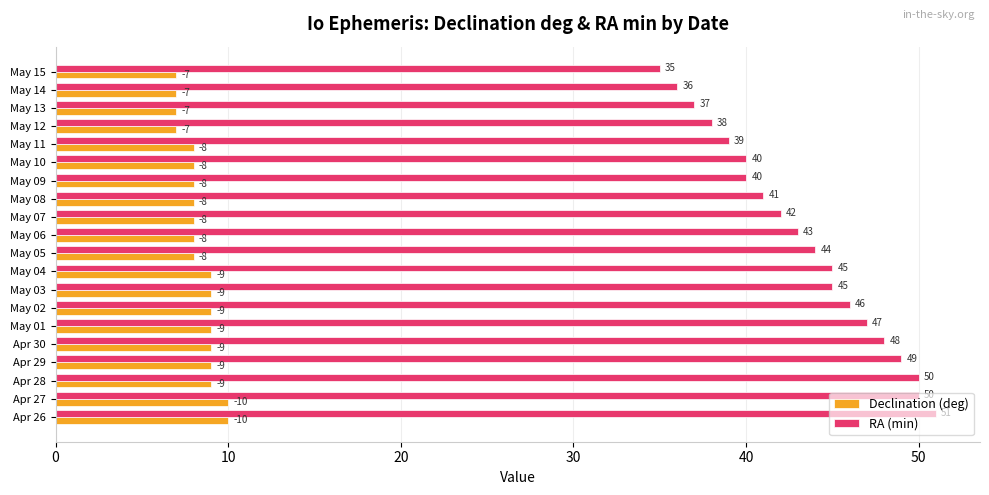

What is the sum of all RA (min) values?

866